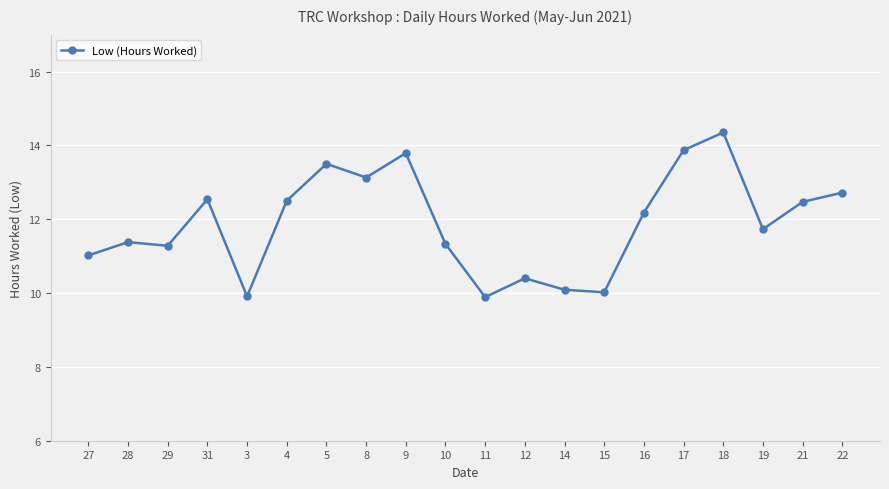

Where does the data first go above 12?

31